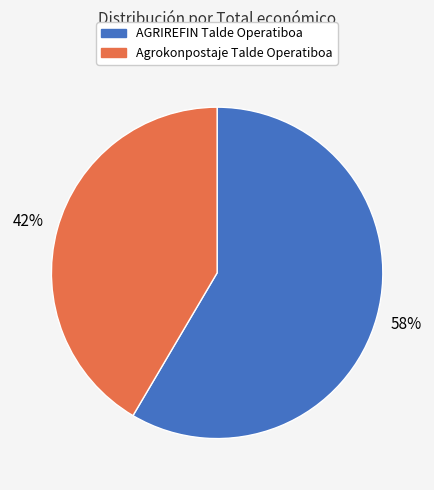

Is it true that Agrokonpostaje Talde Operatiboa is 30% of the pie?

False